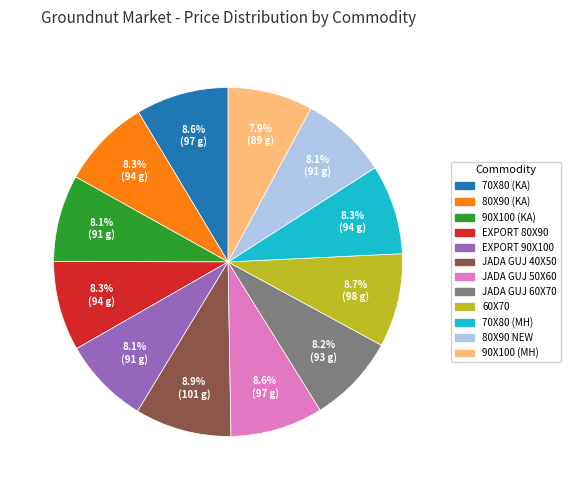

Approximately how many times larger is the value at 80X90 (KA) compared to 90X100 (MH)?

1.1